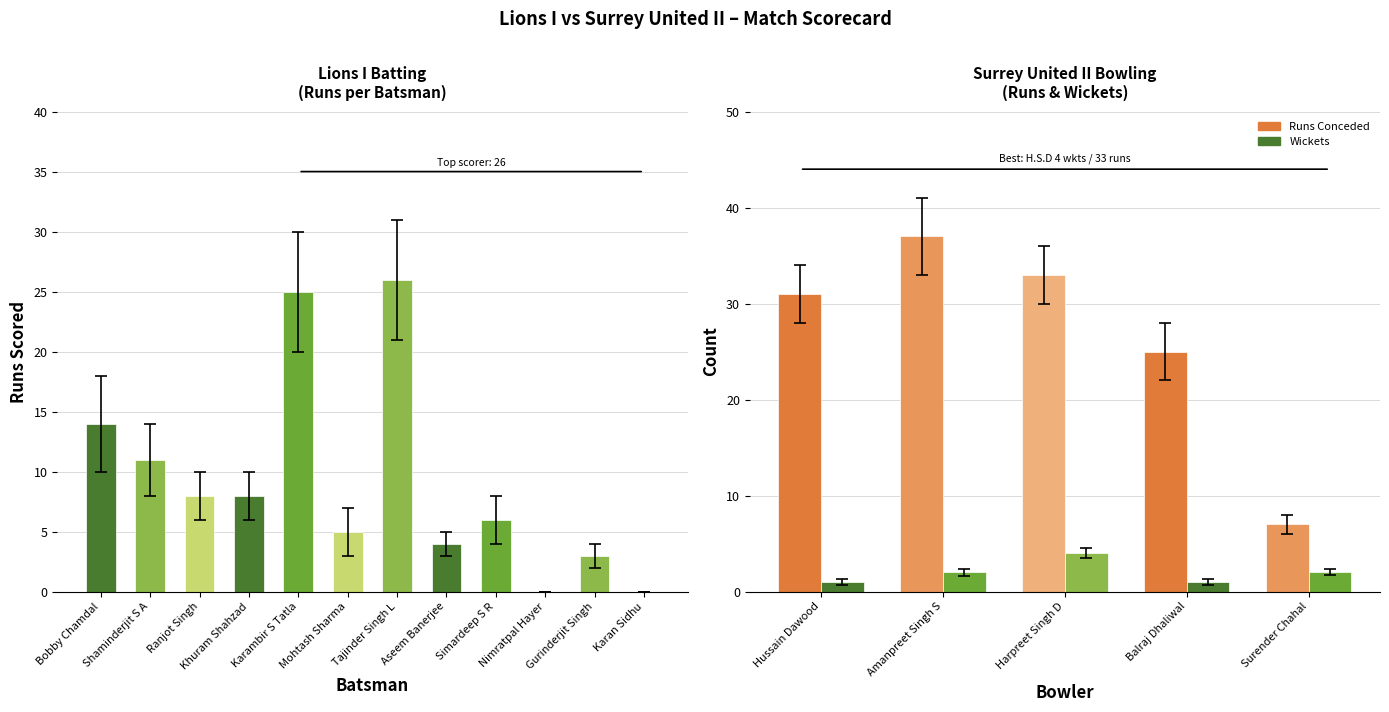

True or false: the data shows 18 at Shaminderjit S A.

False